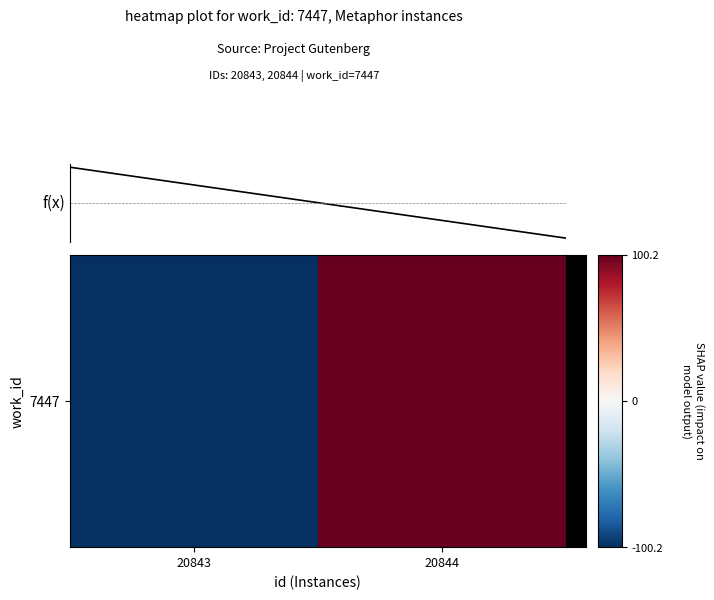

Is this an area chart (filled region under the line)?

No